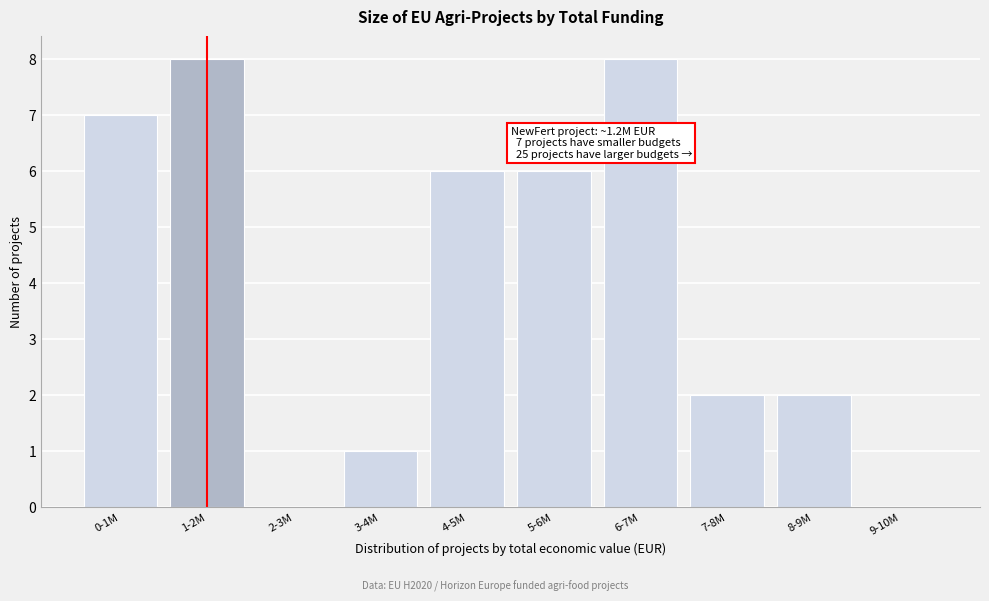

Reading left to right, extract all data points from this chart.

0-1M=7	1-2M=8	2-3M=0	3-4M=1	4-5M=6	5-6M=6	6-7M=8	7-8M=2	8-9M=2	9-10M=0